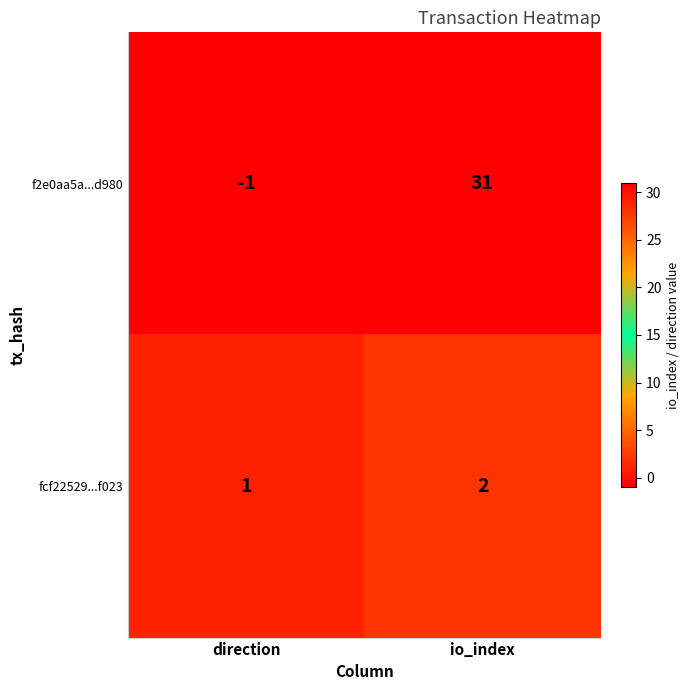

Reading right to left, transcribe all the data shown in this chart.

f2e0aa5a...d980: io_index=31	direction=-1
fcf22529...f023: io_index=2	direction=1